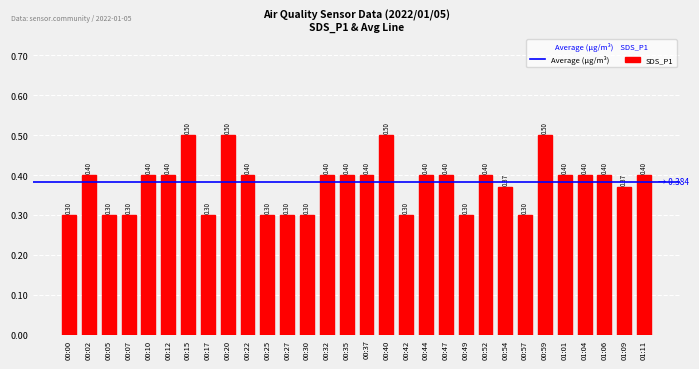

What is the maximum value shown in the chart?

0.5